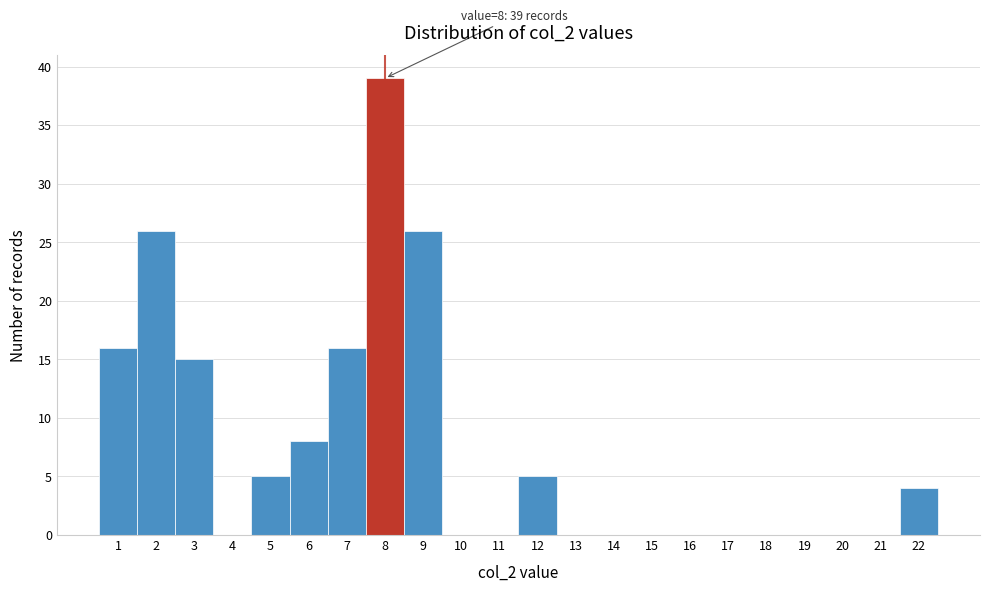

Reading right to left, what are all the values shown in this chart?

22=4	21=0	20=0	19=0	18=0	17=0	16=0	15=0	14=0	13=0	12=5	11=0	10=0	9=26	8=39	7=16	6=8	5=5	4=0	3=15	2=26	1=16